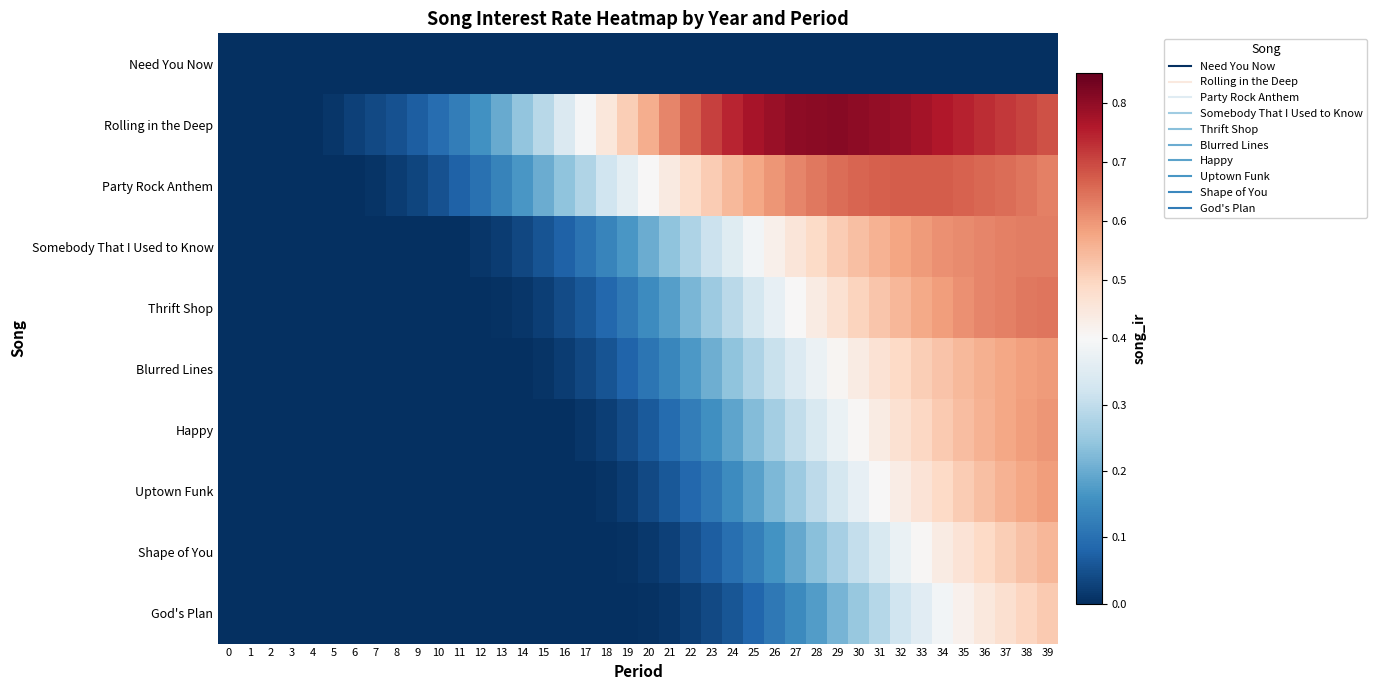

Which series has the largest total across all categories?

Rolling in the Deep